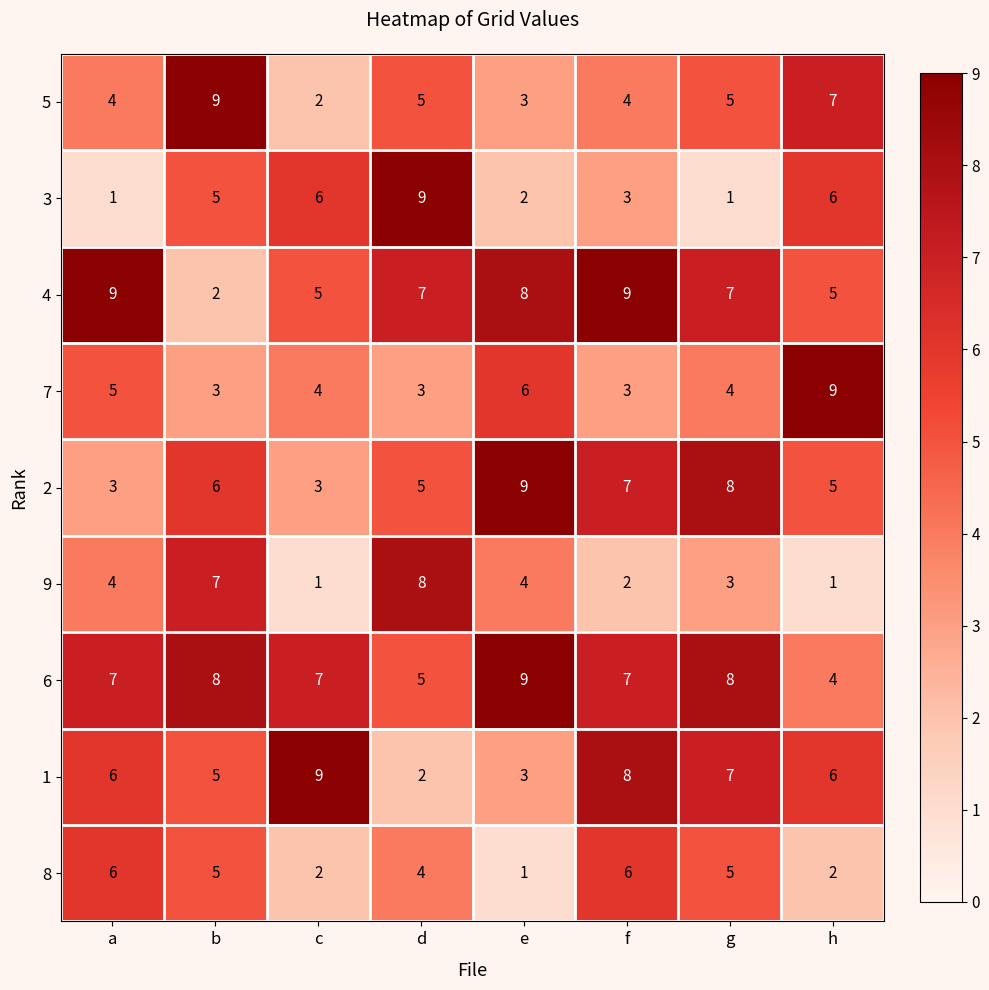

Which series has the widest spread of values?

3